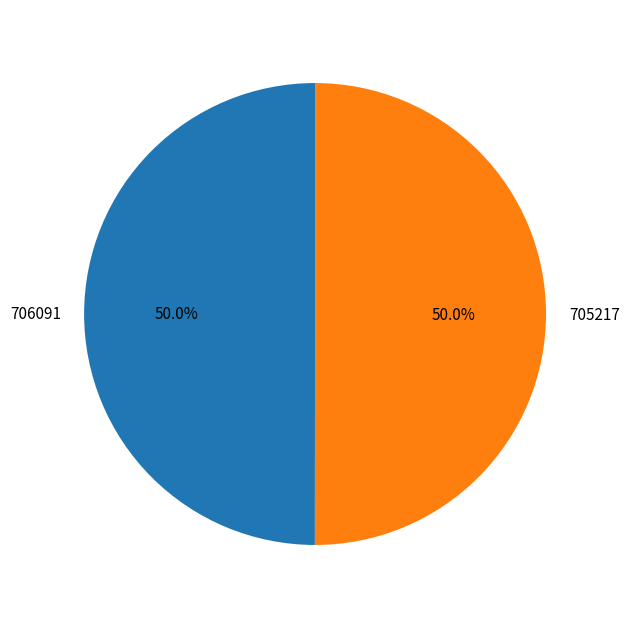

What is the total percentage of 705217 and 706091?

100.0%